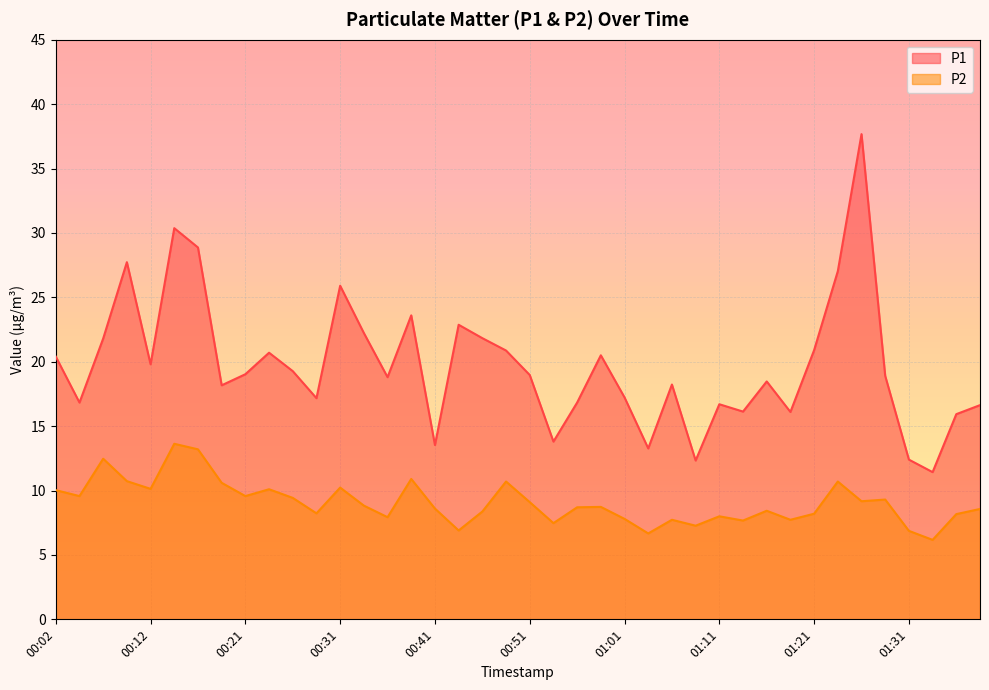

True or false: P2 and P1 cross at least once.

False